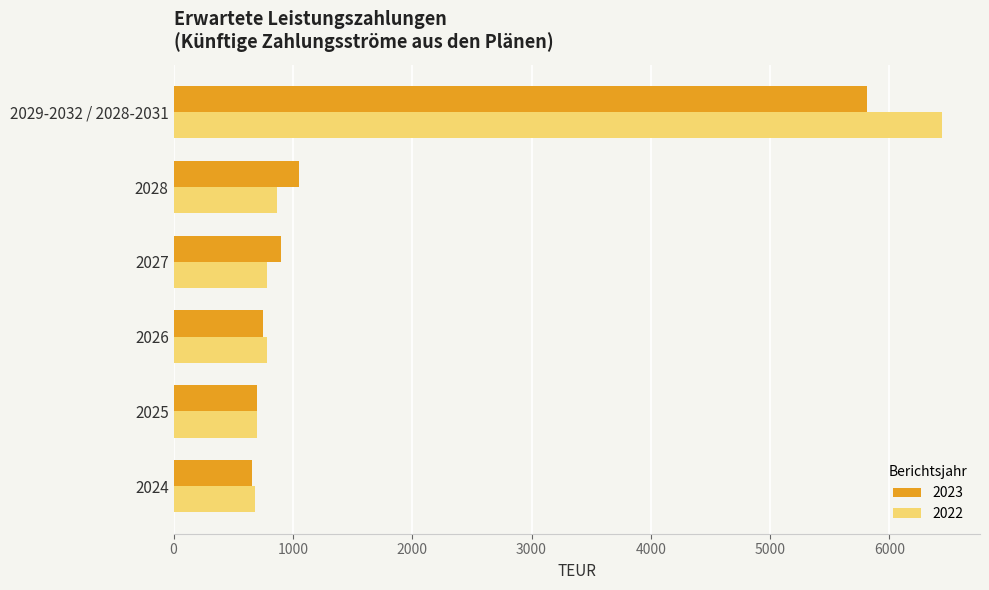

Is it true that 2023 equals 1052 at 2028?

True